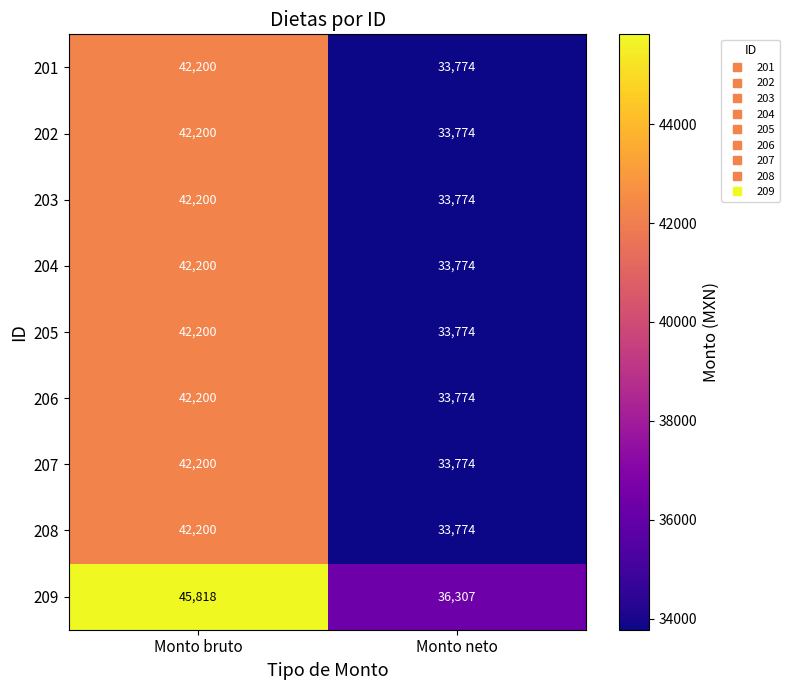

At how many categories does at least one series exceed 41152?

1